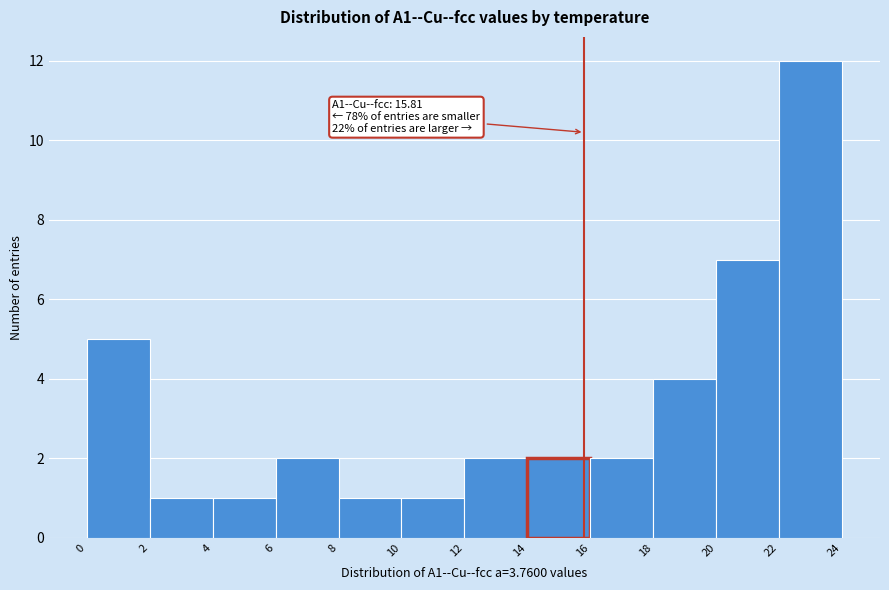

Which range on the x-axis has the tallest bar?

22 to 24